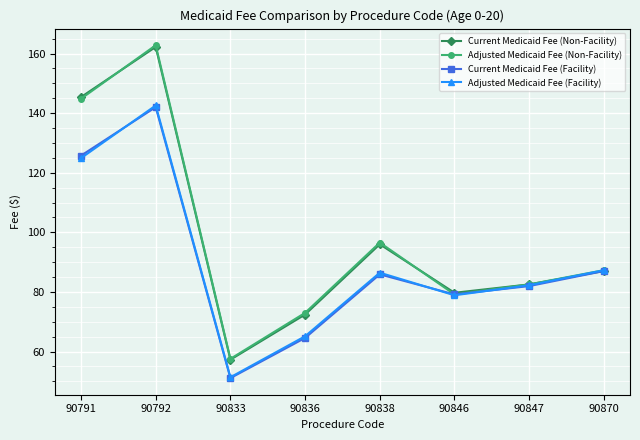

At which category is the sum across all series the highest?

90792